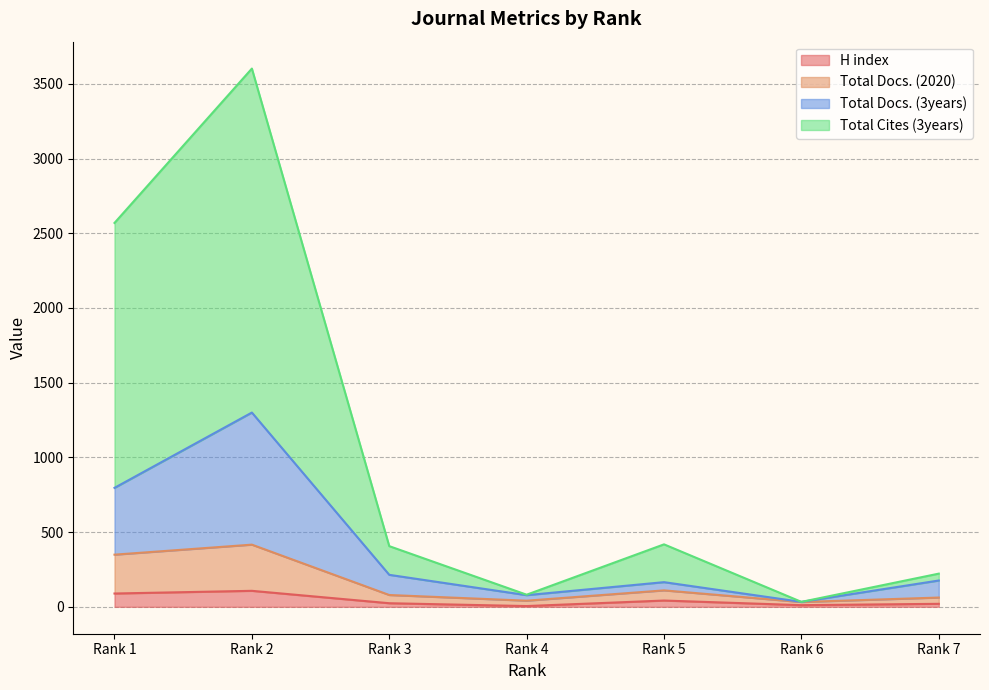

Is the value of Total Cites (3years) at Rank 3 greater than the value of H index at Rank 4?

Yes